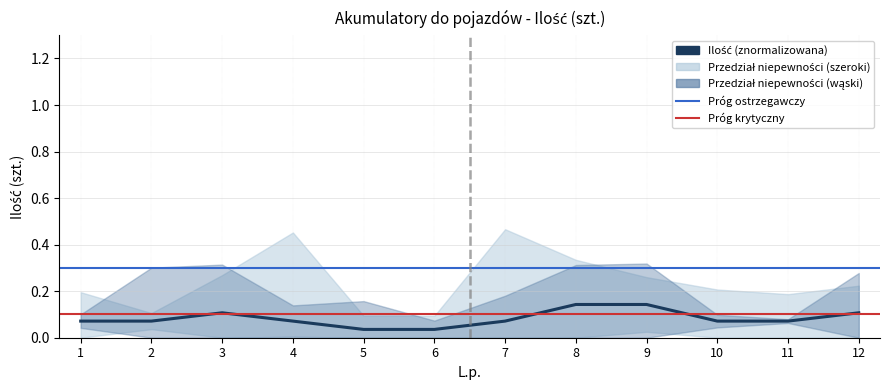

At which label is the value closest to 0?

5